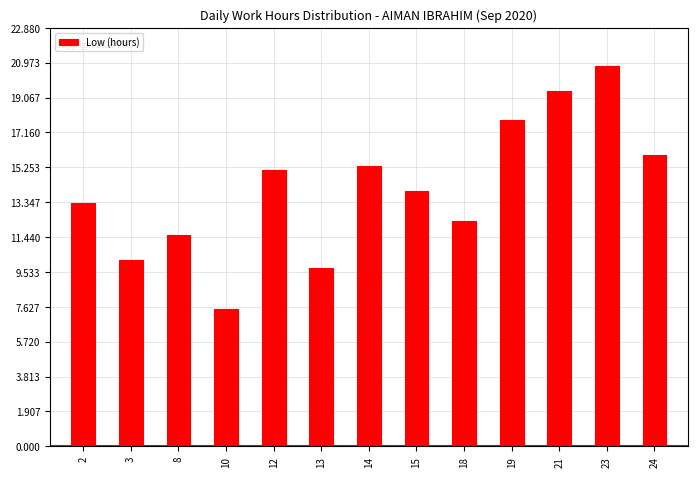

True or false: the data shows 10.2 at 3.

True